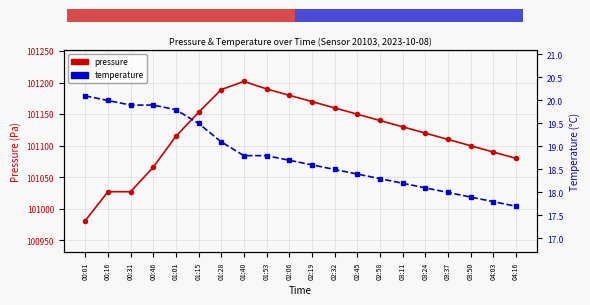

What is the label of the 1st point from the left?

00:01